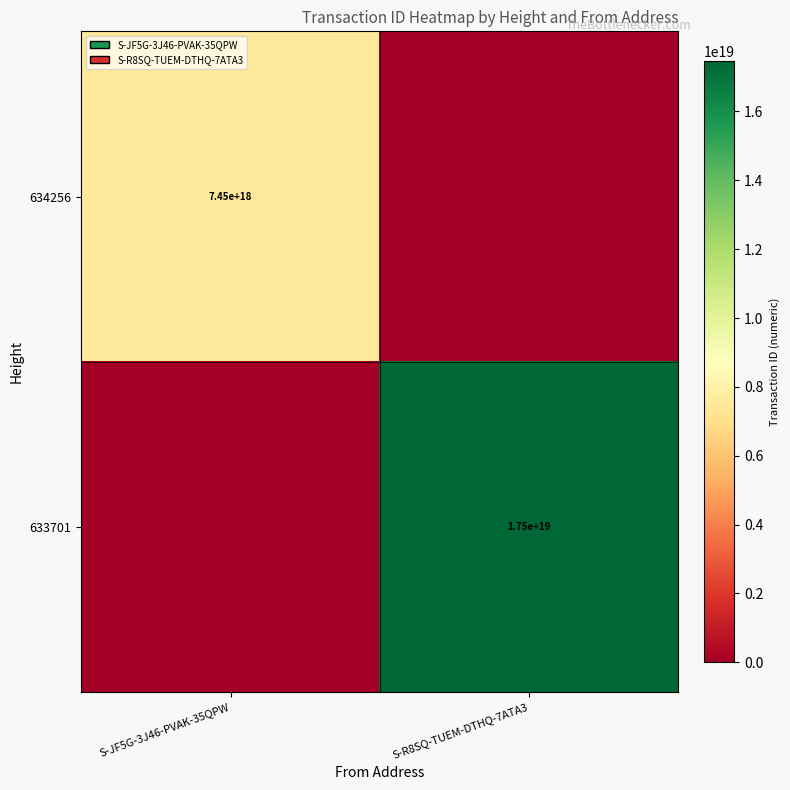

The 633701 series shows 27974100587621109760 at S-R8SQ-TUEM-DTHQ-7ATA3. True or false?

False